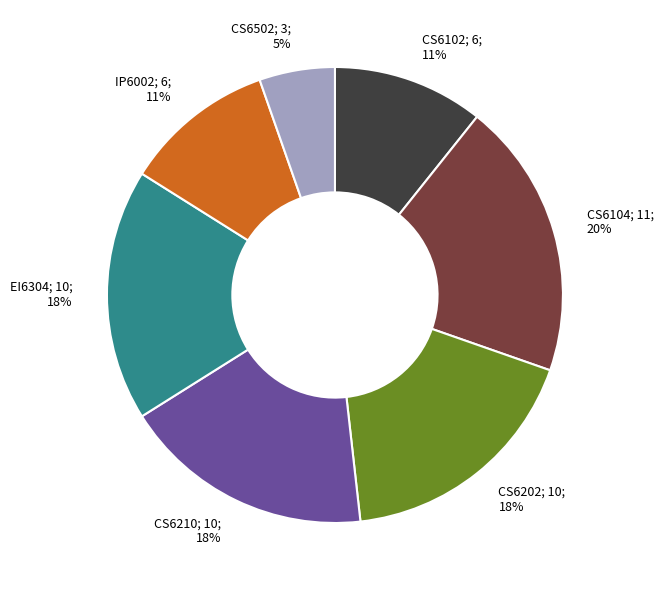

Combined, do CS6502; 3; 5% and IP6002; 6; 11% account for over 50%?

No